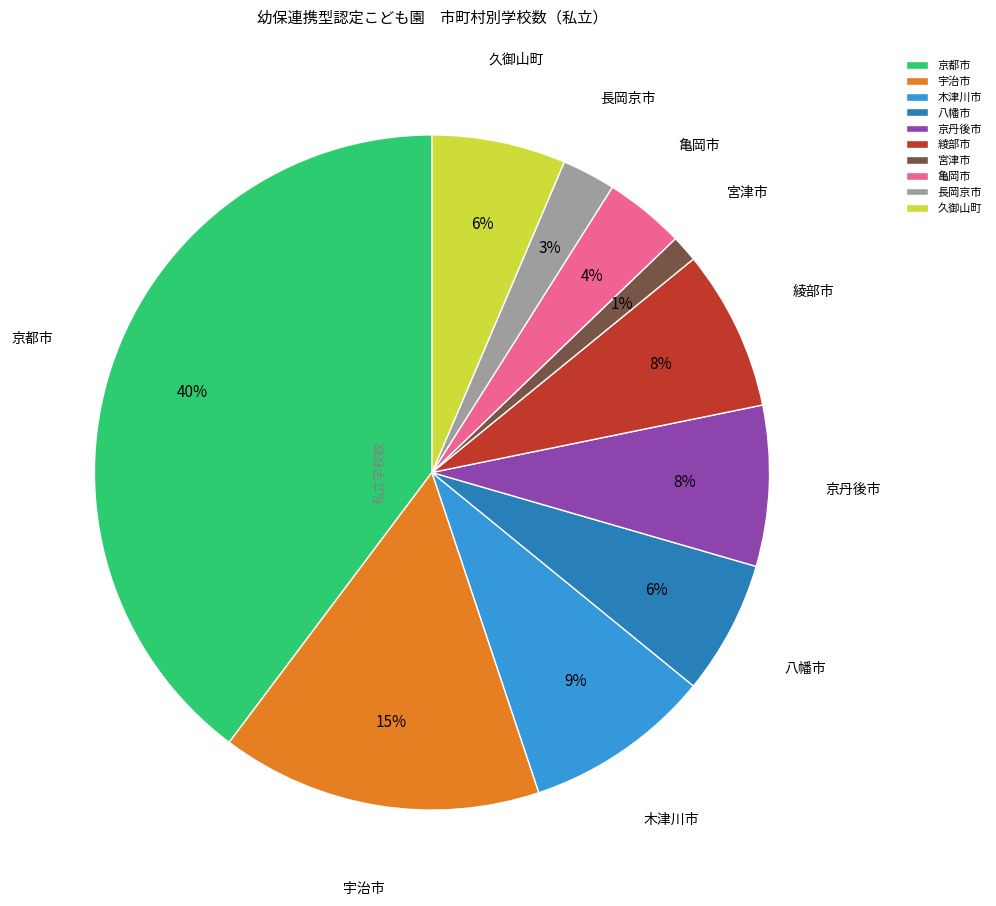

Does 宮津市 represent more than half of the total?

No